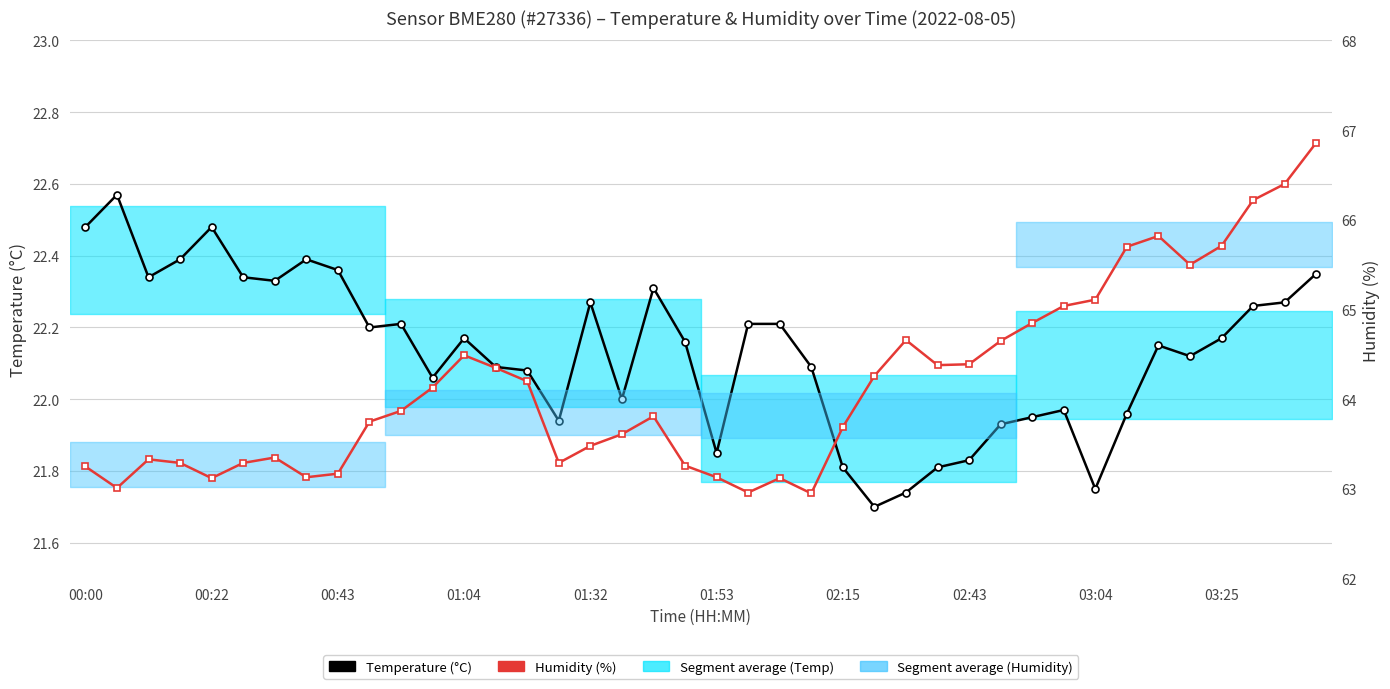

What is the sum of all Temperature (°C) values?

885.3